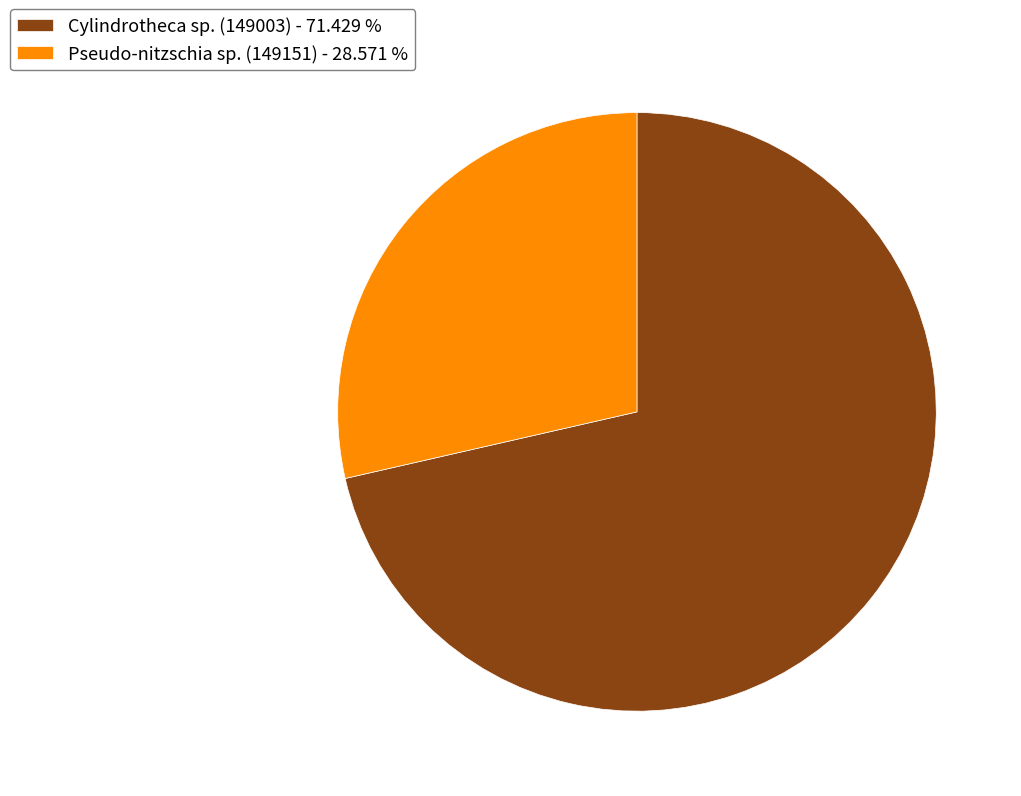

Which slice is the smallest?

Pseudo-nitzschia sp. (149151) - 28.571 %